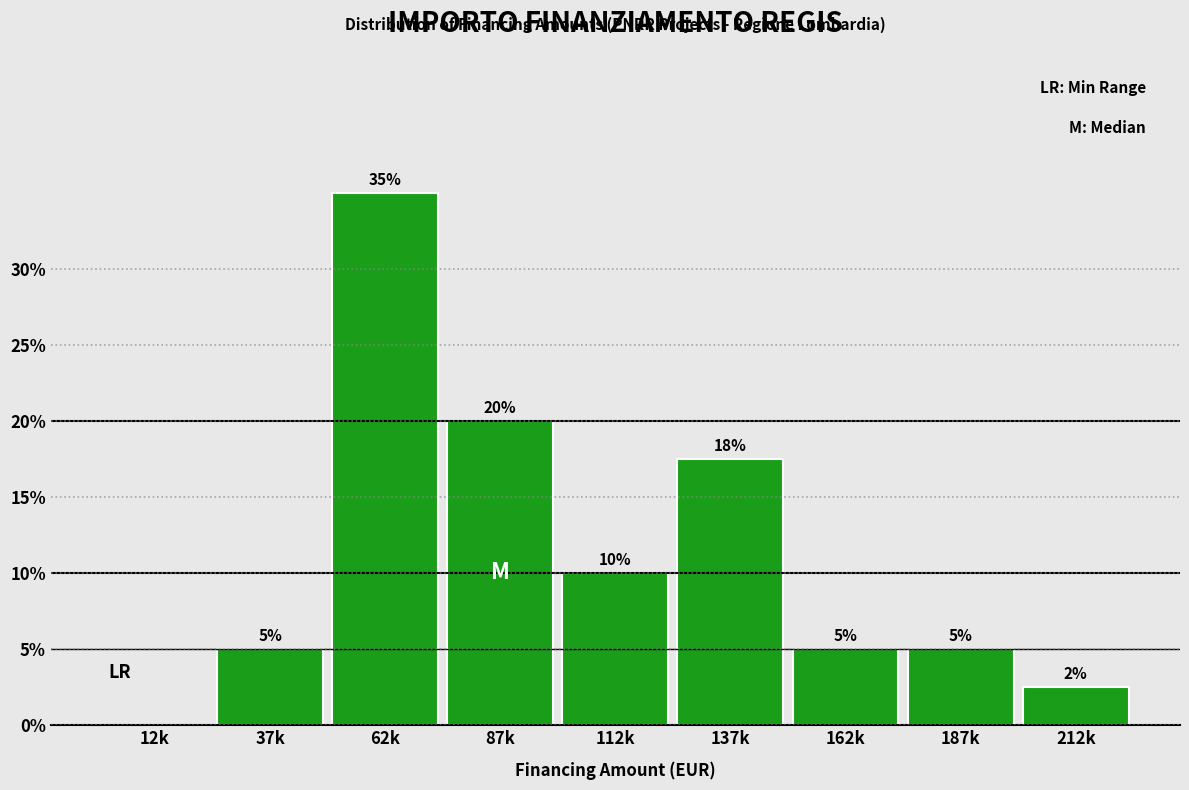

The chart shows a value of 10.0 at 112k. True or false?

True